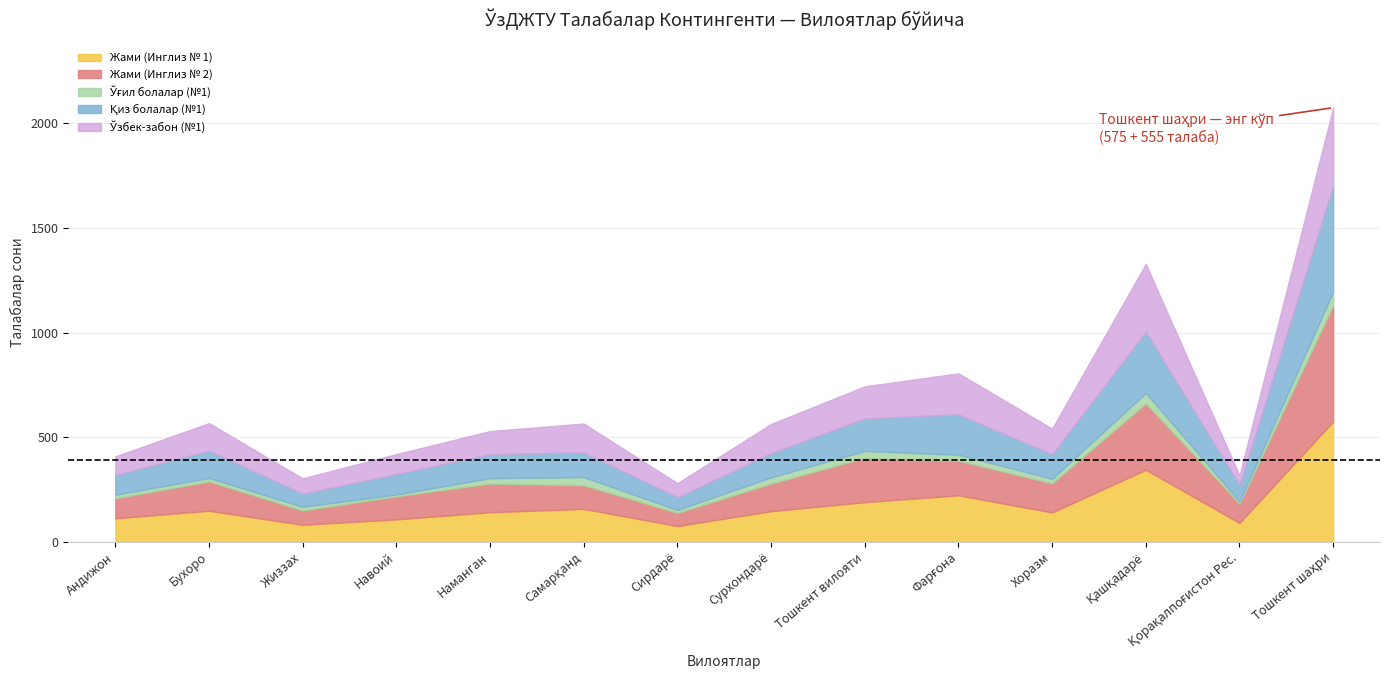

Does the chart have visible grid lines?

Yes